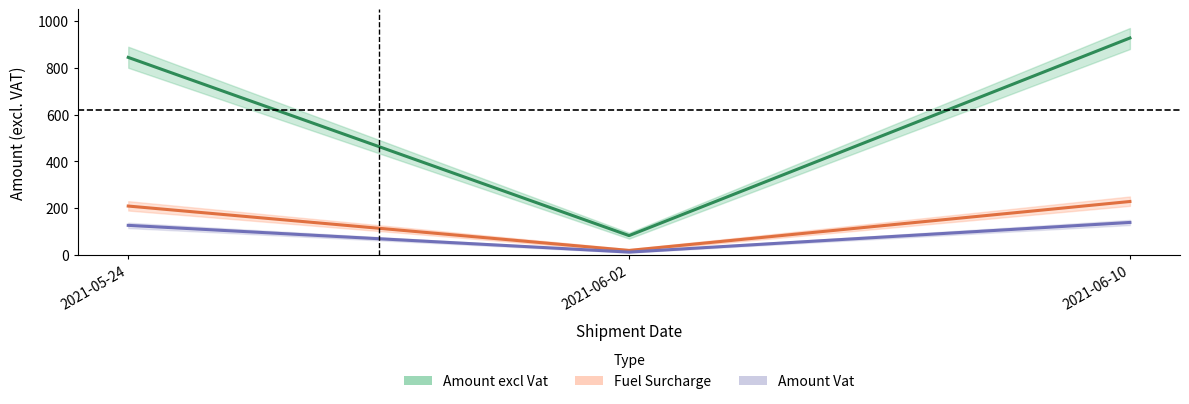

Reading left to right, extract all data points from this chart.

Amount excl Vat: 844.3	82.9	927.2
Fuel Surcharge: 209.1	19.5	228.6
Amount Vat: 126.7	12.4	139.1